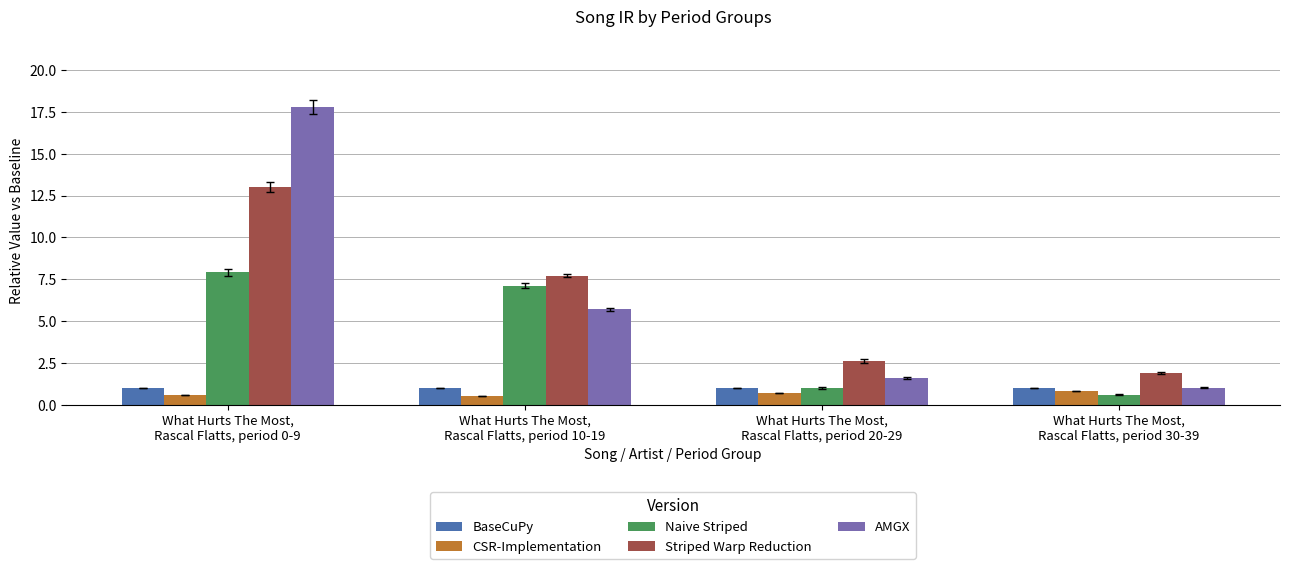

What is the smallest value displayed?

0.5